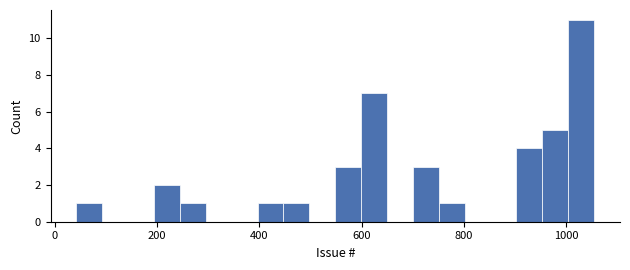

Read against the x-axis, roughly where is the centre of the tallest bar?

1020